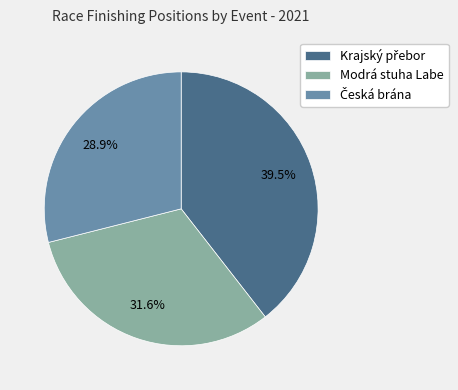

Does any single category account for the majority?

No